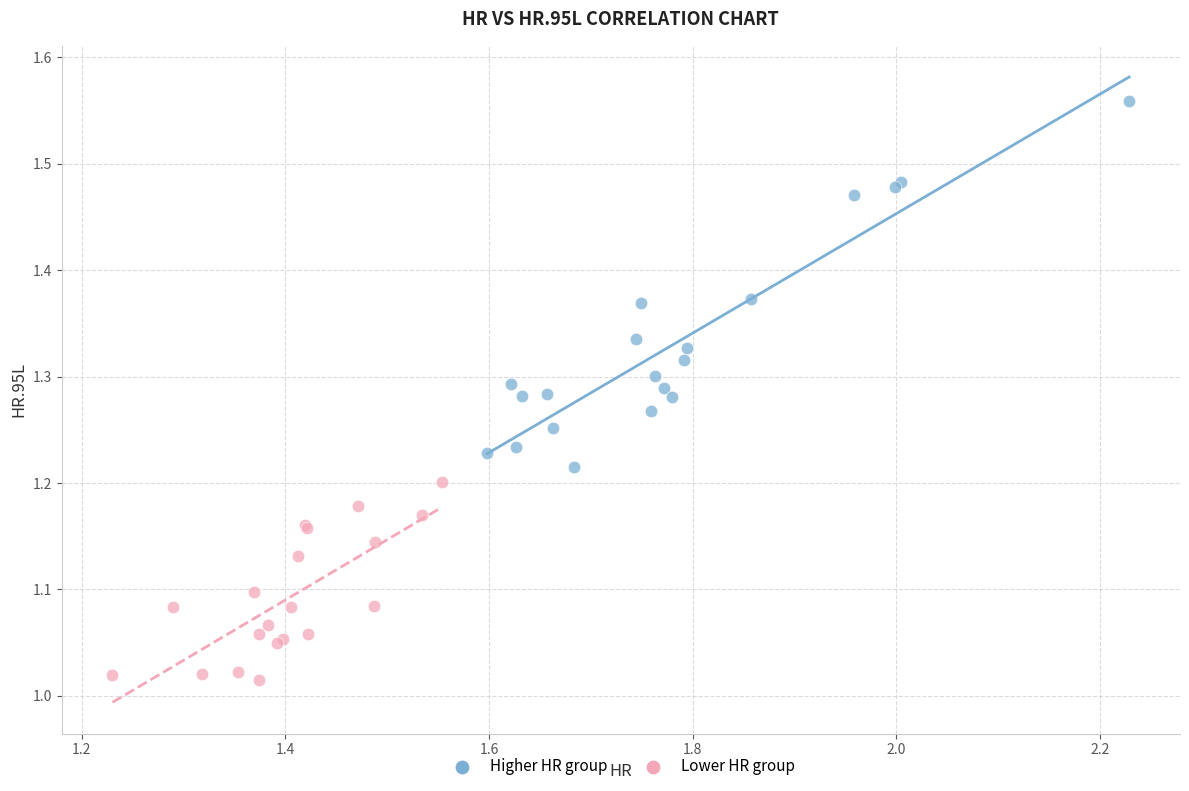

What are all the series names shown in the legend?

Higher HR group, Lower HR group